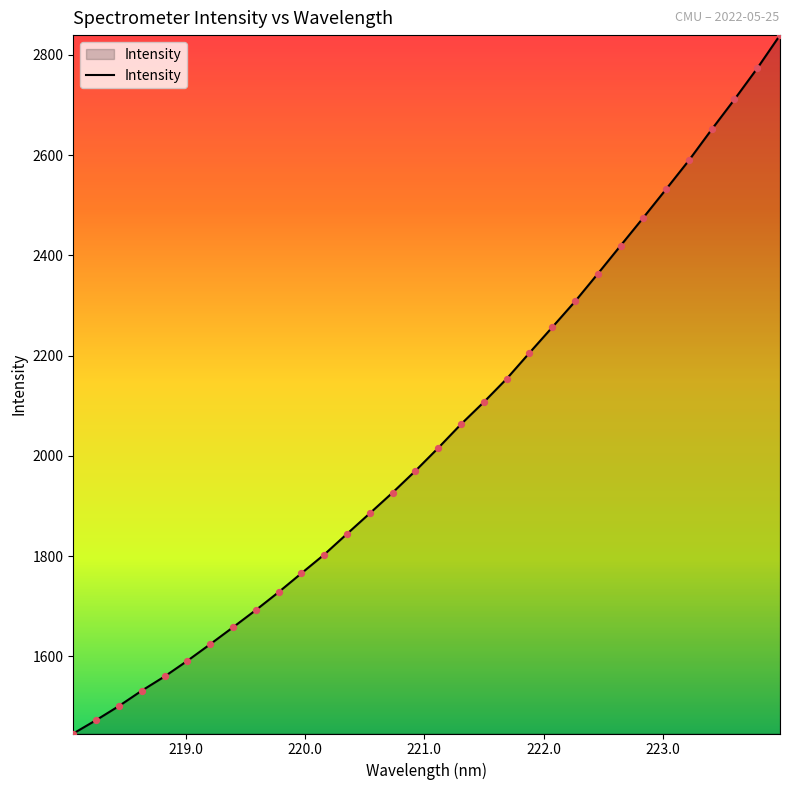

What is the minimum value shown in the chart?

1446.3